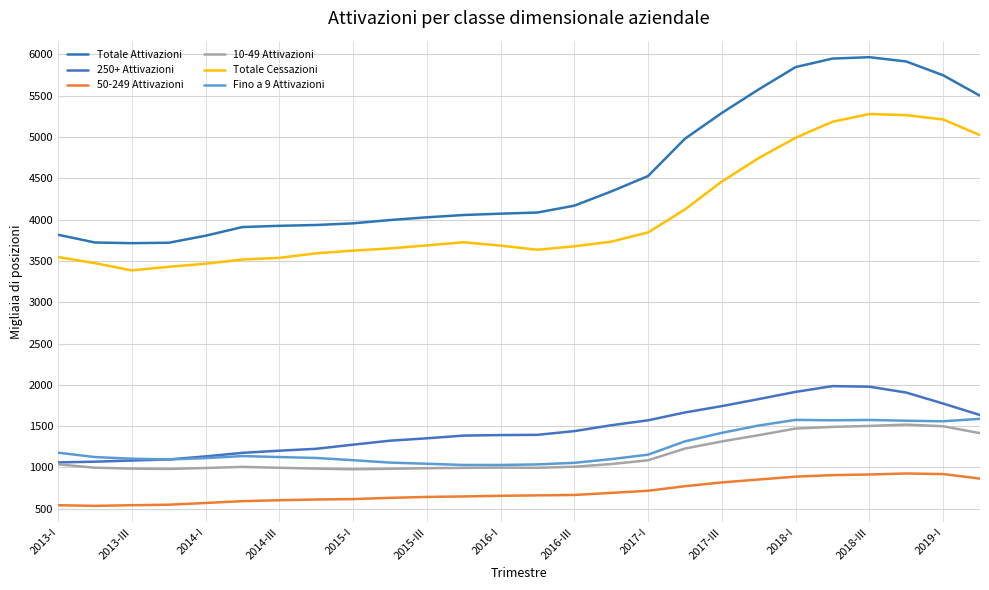

What are all the series names shown in the legend?

Totale Attivazioni, 250+ Attivazioni, 50-249 Attivazioni, 10-49 Attivazioni, Totale Cessazioni, Fino a 9 Attivazioni